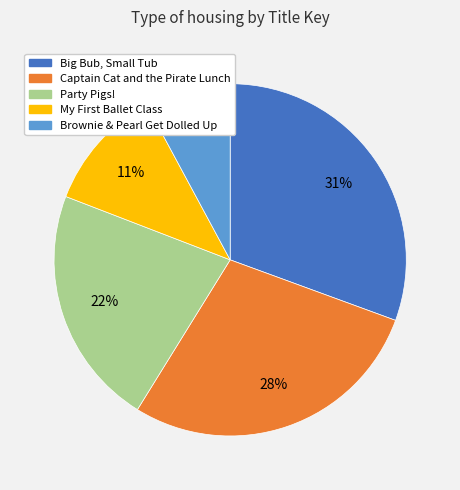

Rank the categories by value from lowest to highest.

Brownie & Pearl Get Dolled Up, My First Ballet Class, Party Pigs!, Captain Cat and the Pirate Lunch, Big Bub, Small Tub